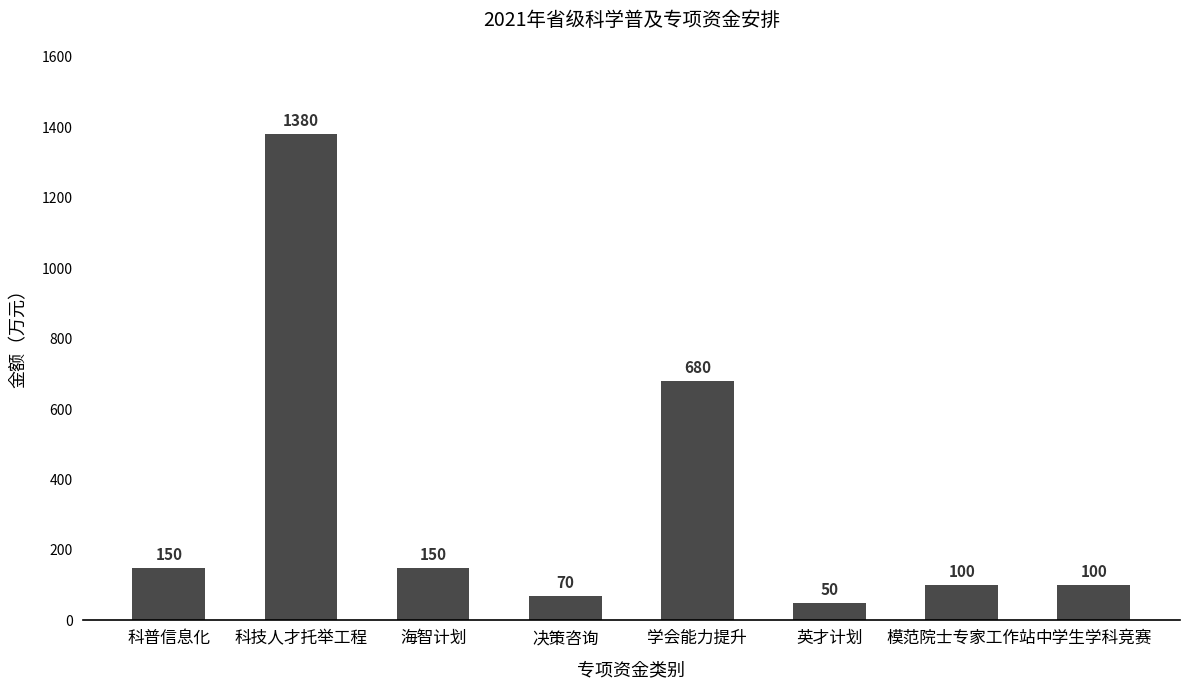

Reading right to left, what are all the values shown in this chart?

100	100	50	680	70	150	1380	150